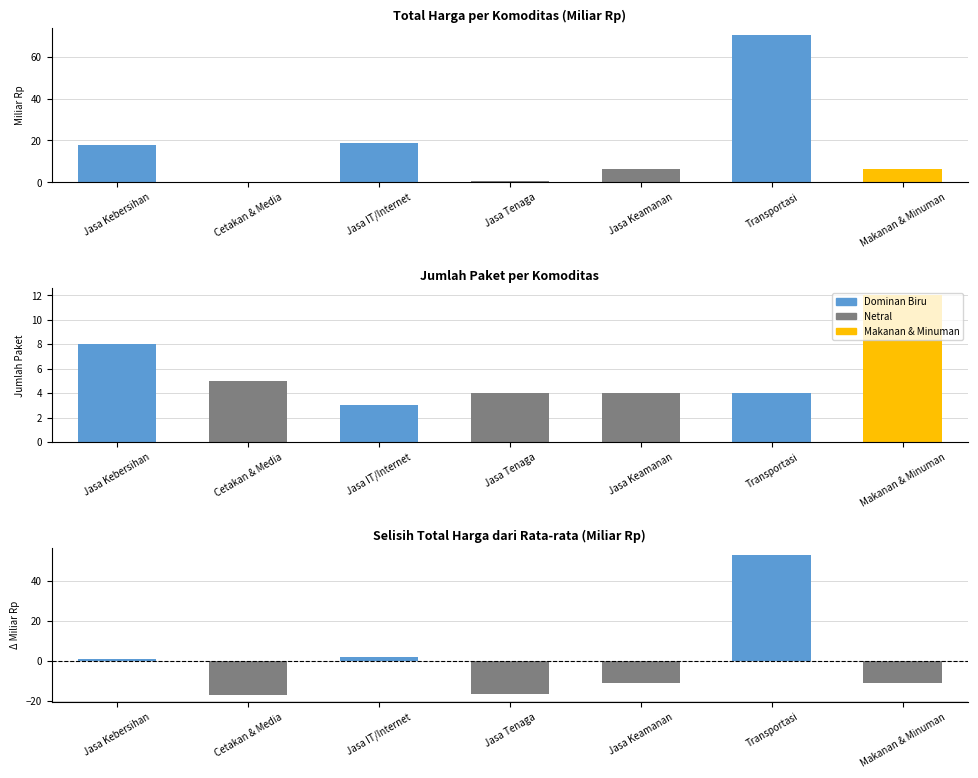

What is the label of the 7th bar from the left?

Makanan & Minuman